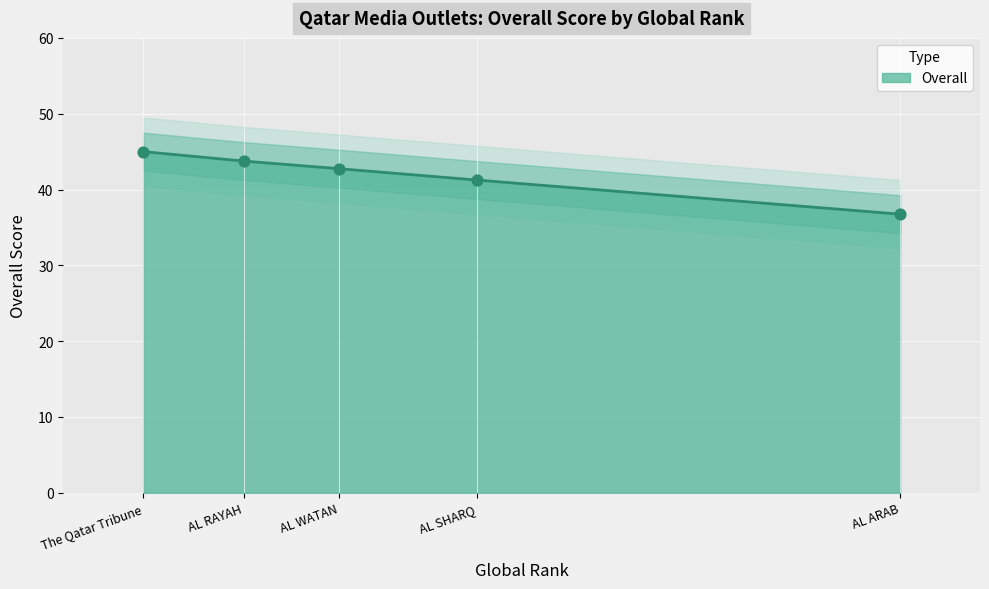

Approximately how many times larger is the value at AL RAYAH compared to AL ARAB?

1.2